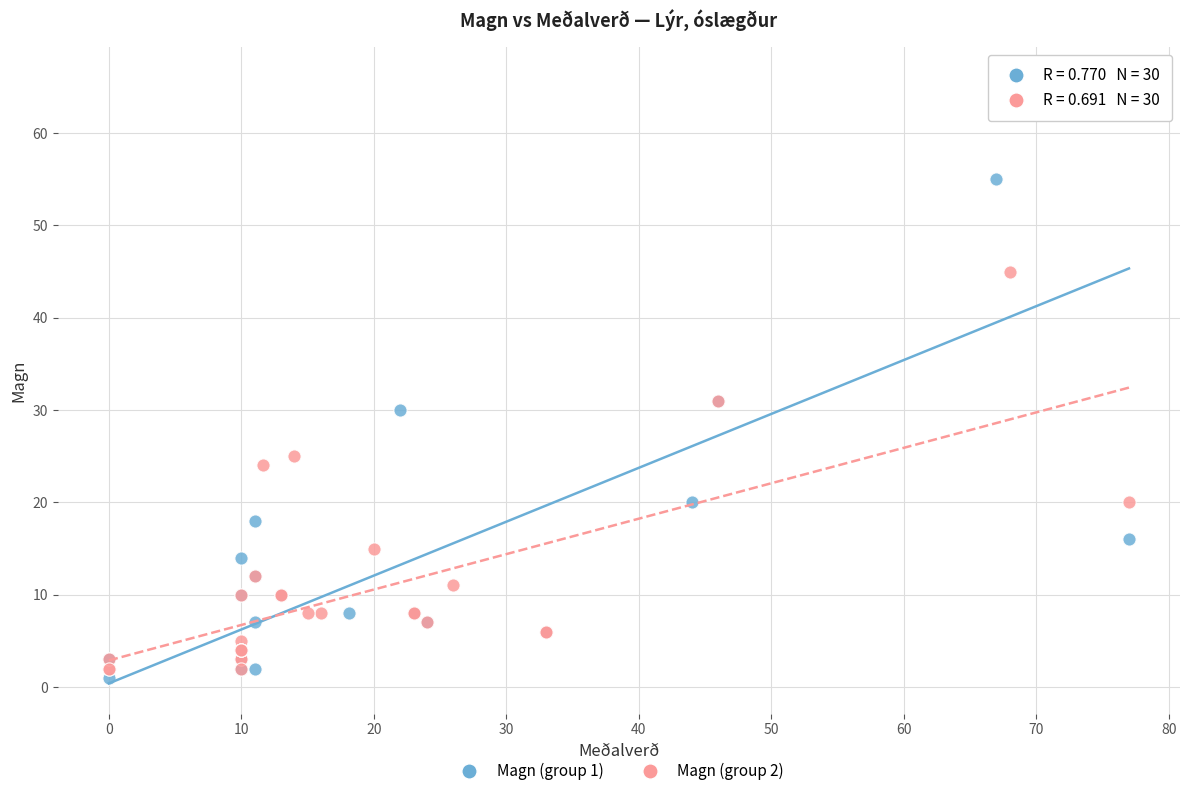

Which series contains the highest Y value?

Magn (group 1)